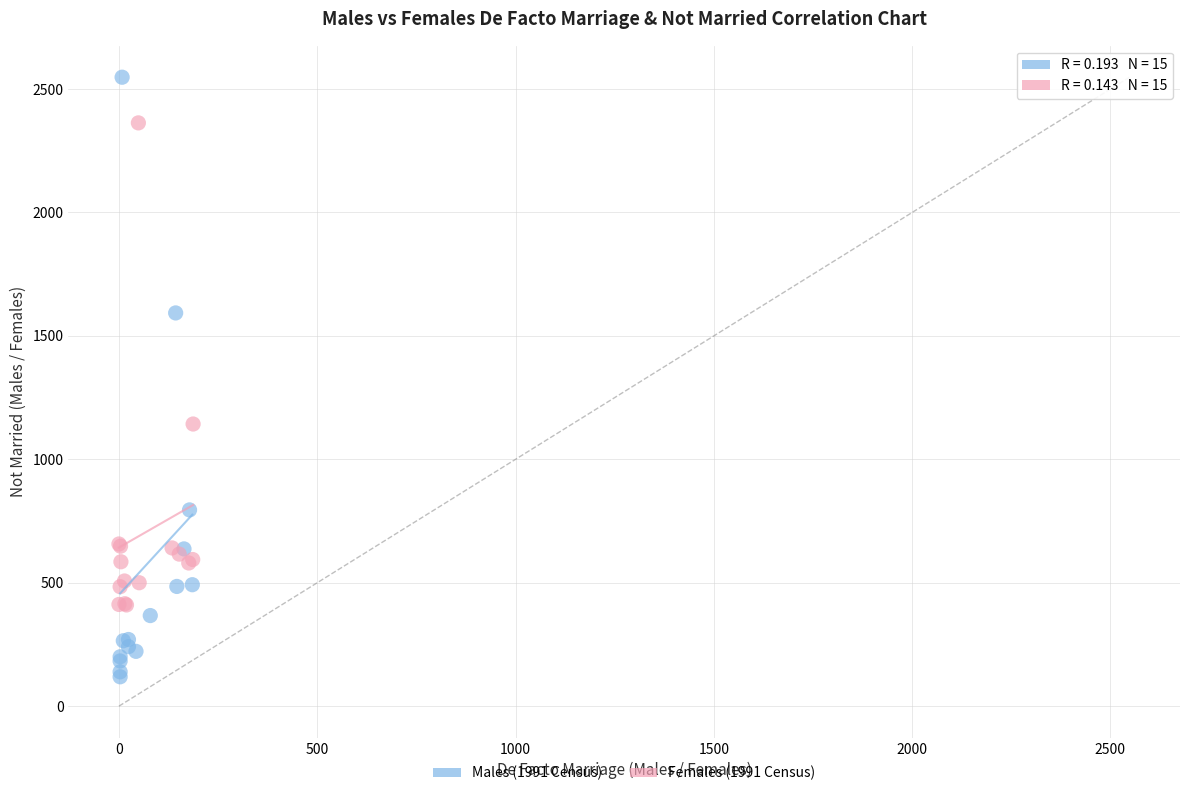

Which series reaches the maximum Y coordinate?

Males (1991 Census)